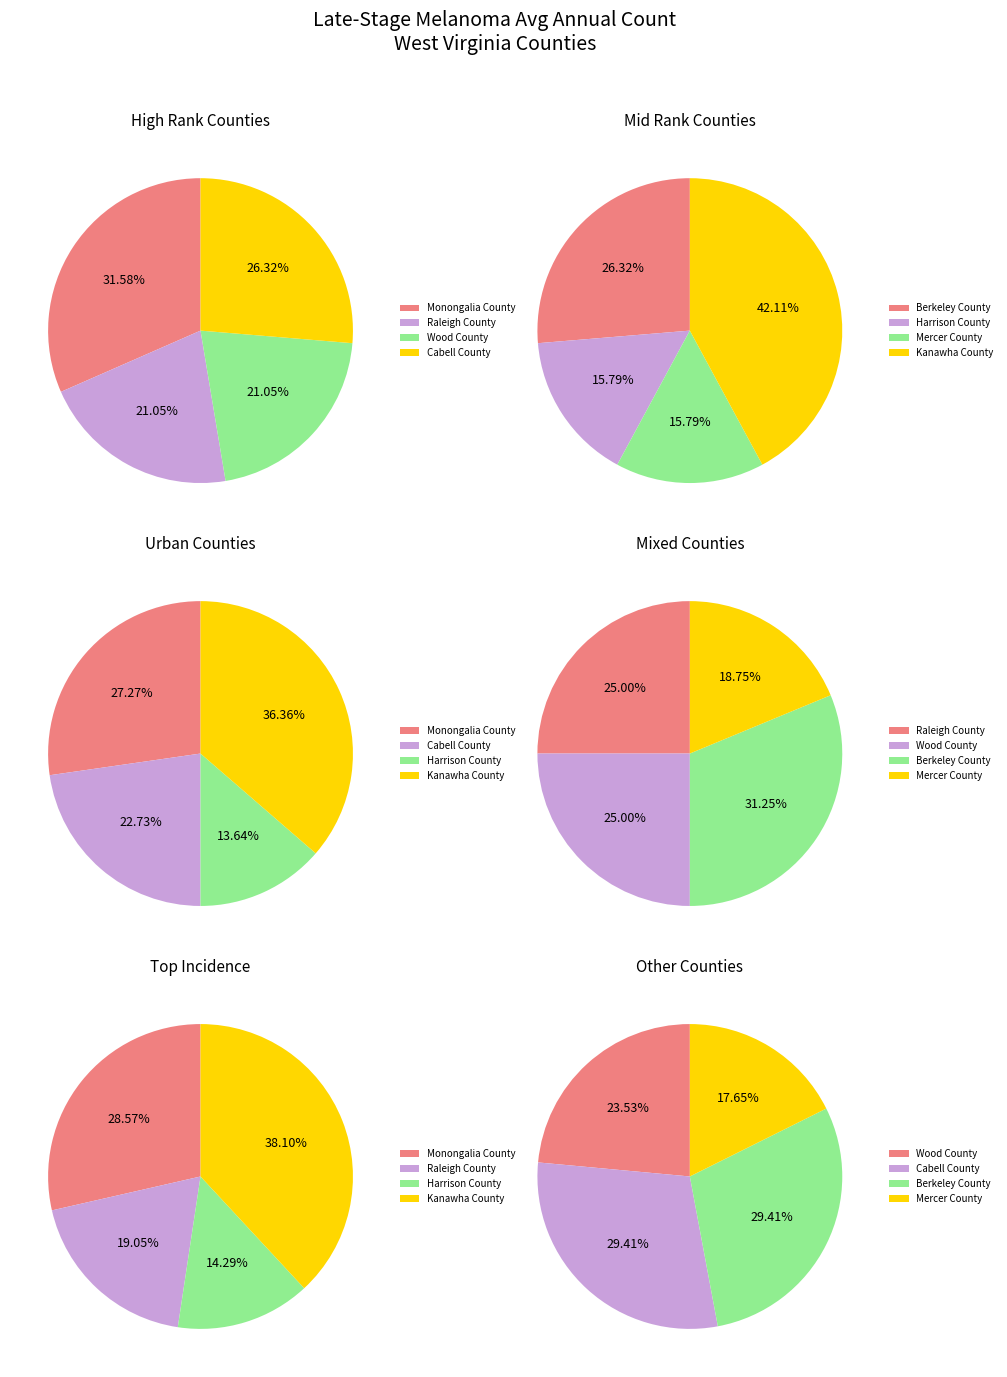

Which slice is the largest?

Kanawha County